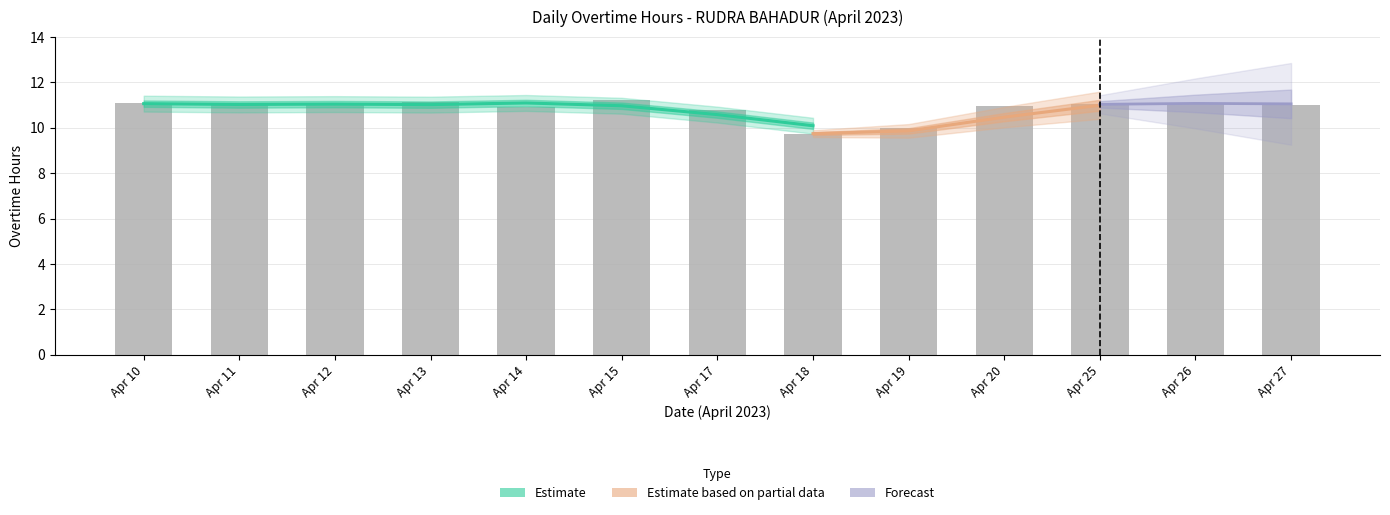

What is the difference between the maximum and minimum values?

1.5